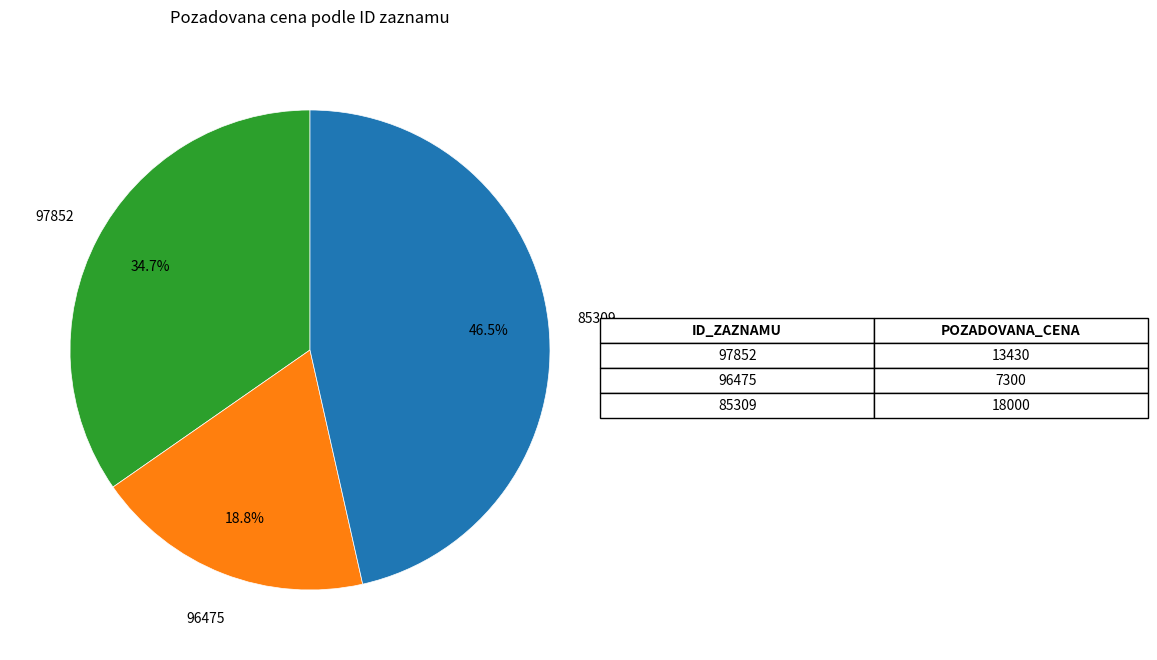

To the nearest percent, what percentage of the pie is 97852?

35%